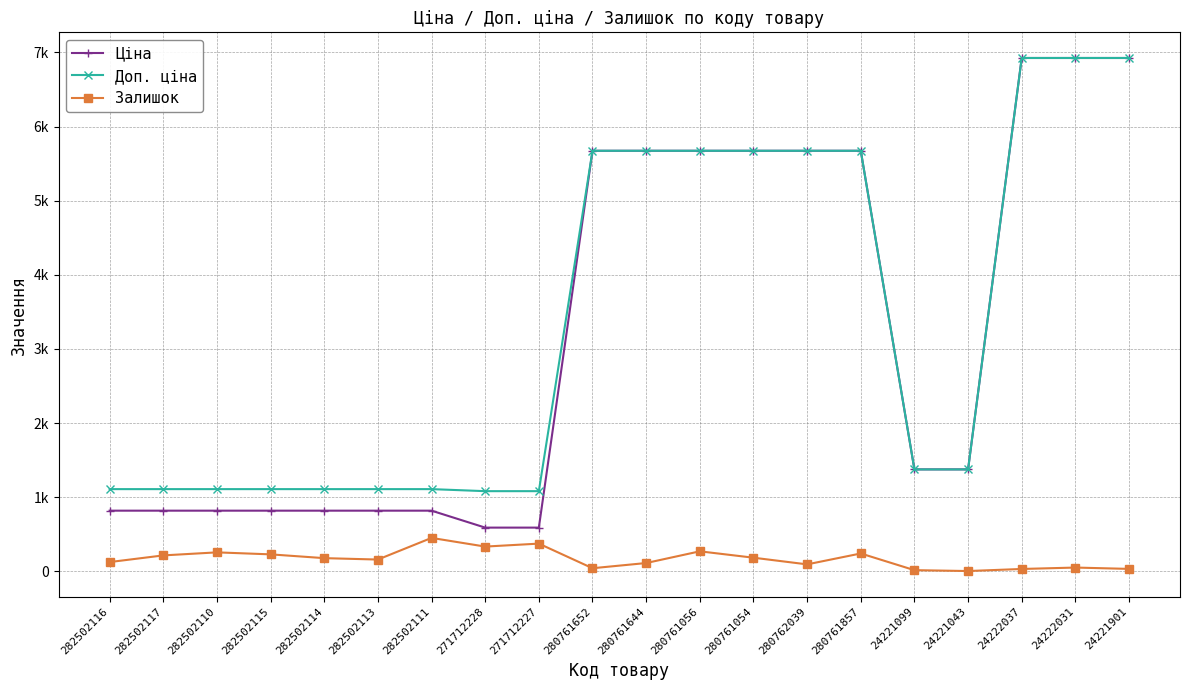

What is the difference between the maximum and second lowest values in the Залишок series?

435.0